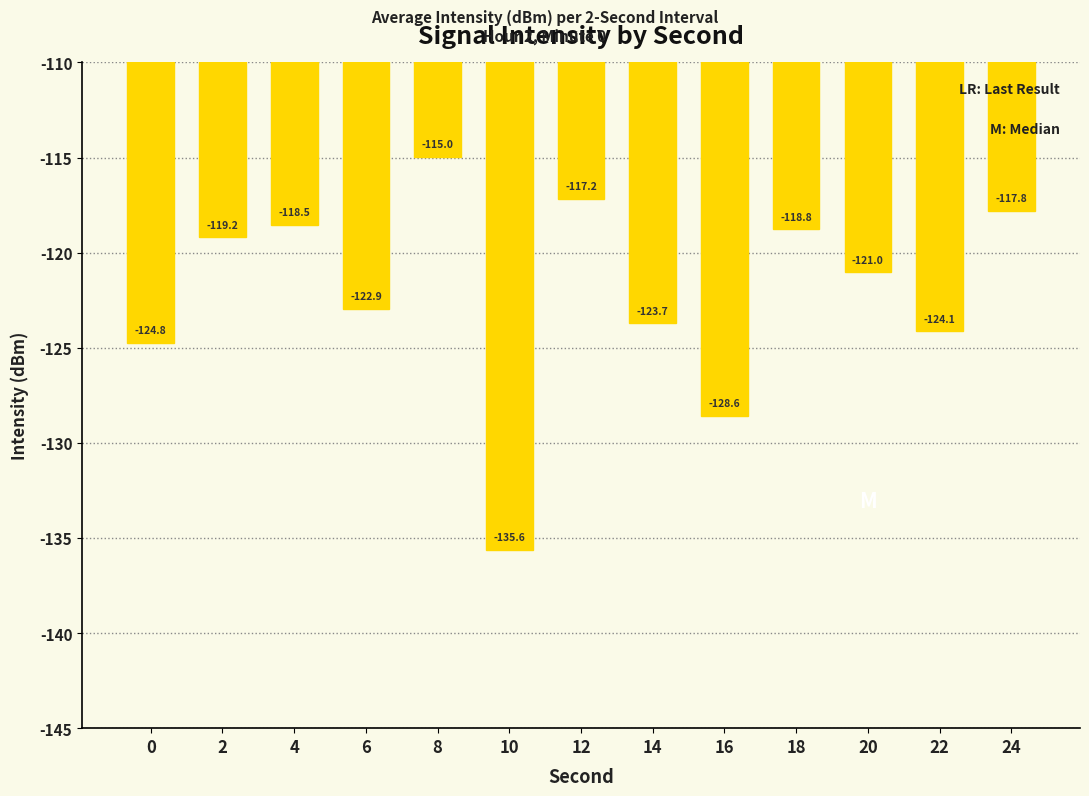

What is the value of the 9th bar from the left?

-128.6